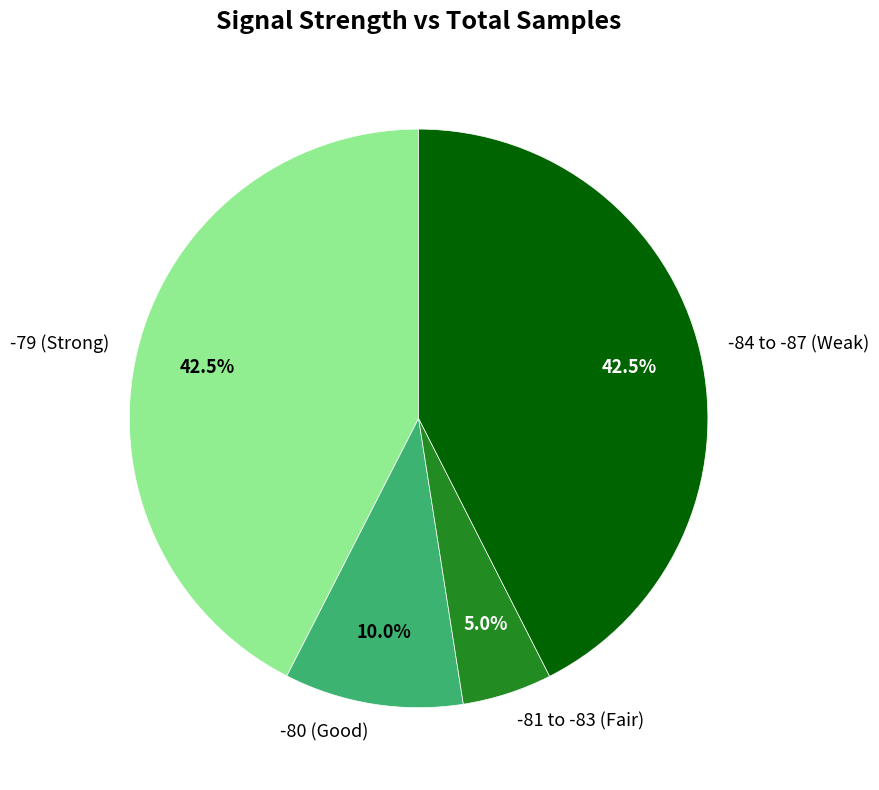

Do -80 (Good) and -81 to -83 (Fair) together represent more than half of the pie?

No